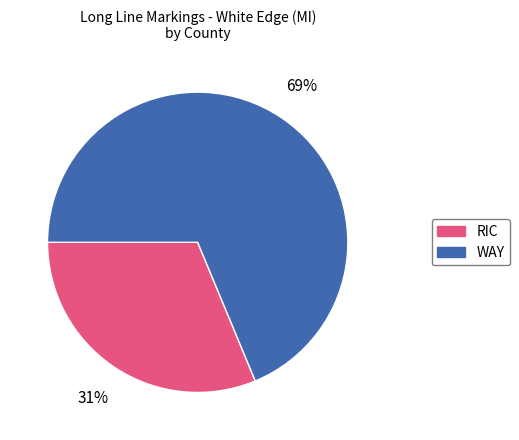

What is the majority slice?

WAY